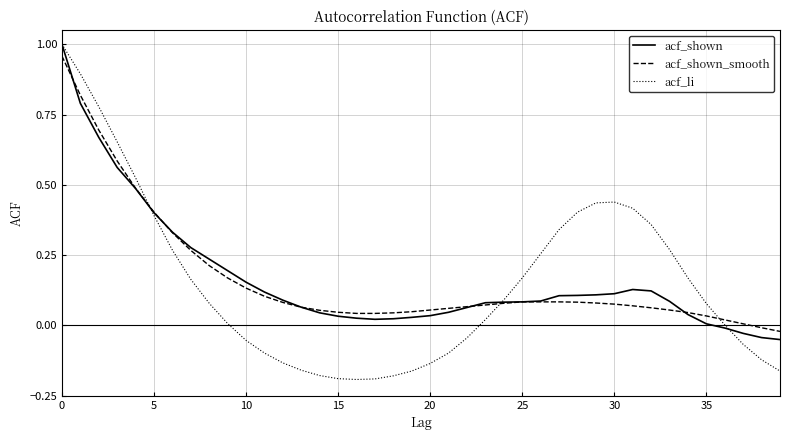

What is the sum of all acf_shown_smooth values?

6.7